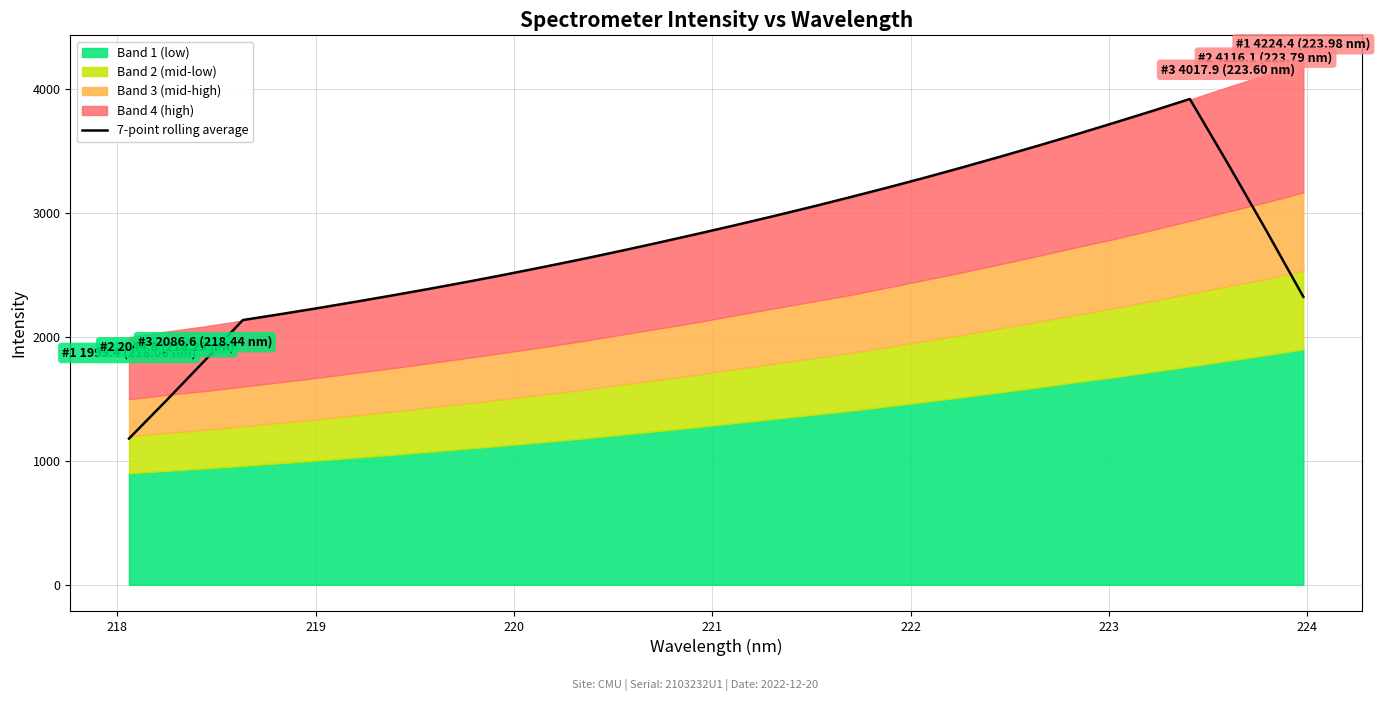

What is the value of the 32nd point from the left?

2325.1